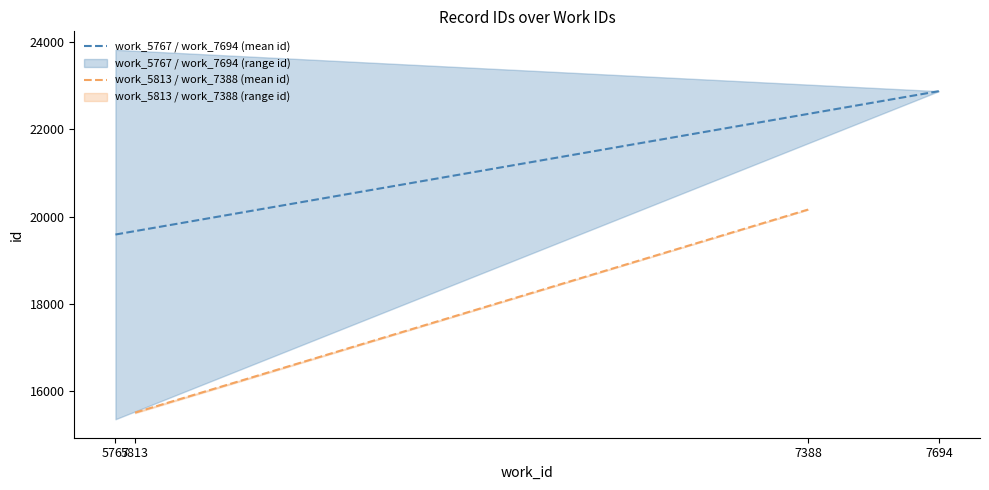

What is the maximum value for work_5767 / work_7694 (mean id)?

22875.0